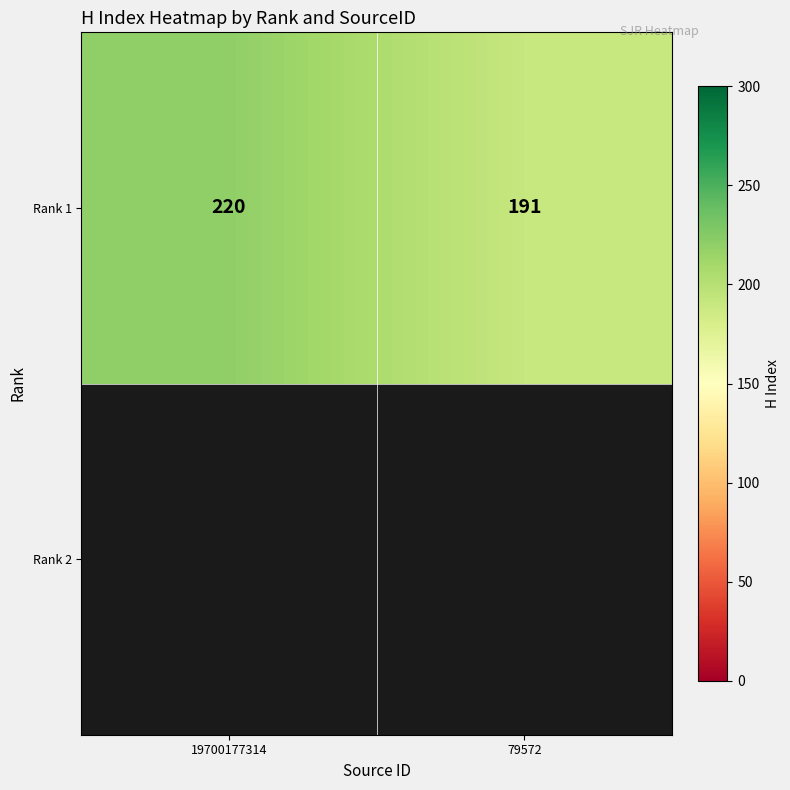

Where is the data nearest to the value 205?

79572